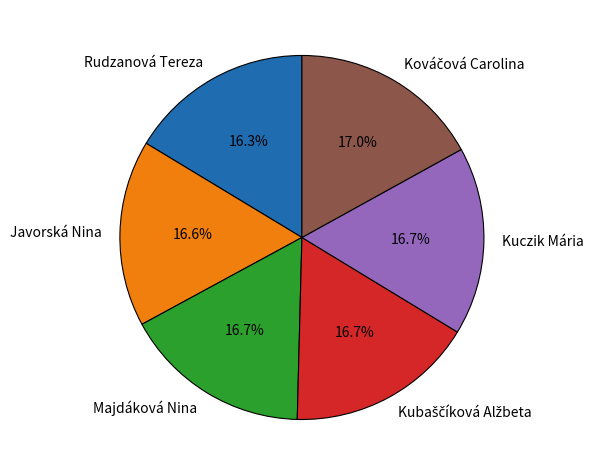

What percentage is the Javorská Nina slice, to the nearest percent?

17%